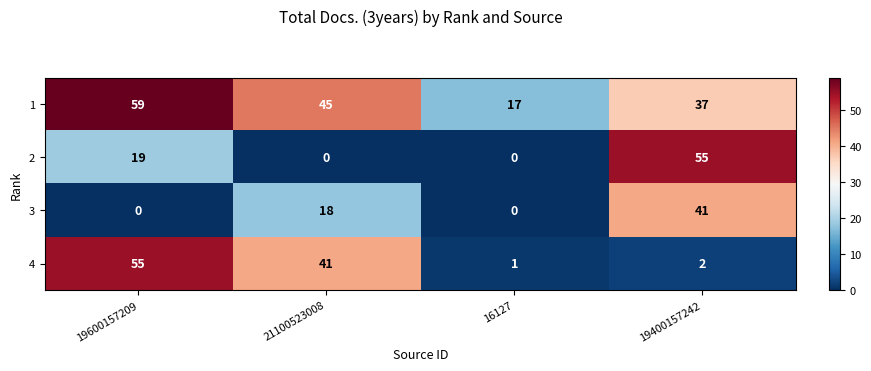

What is the maximum value shown in the chart?

59